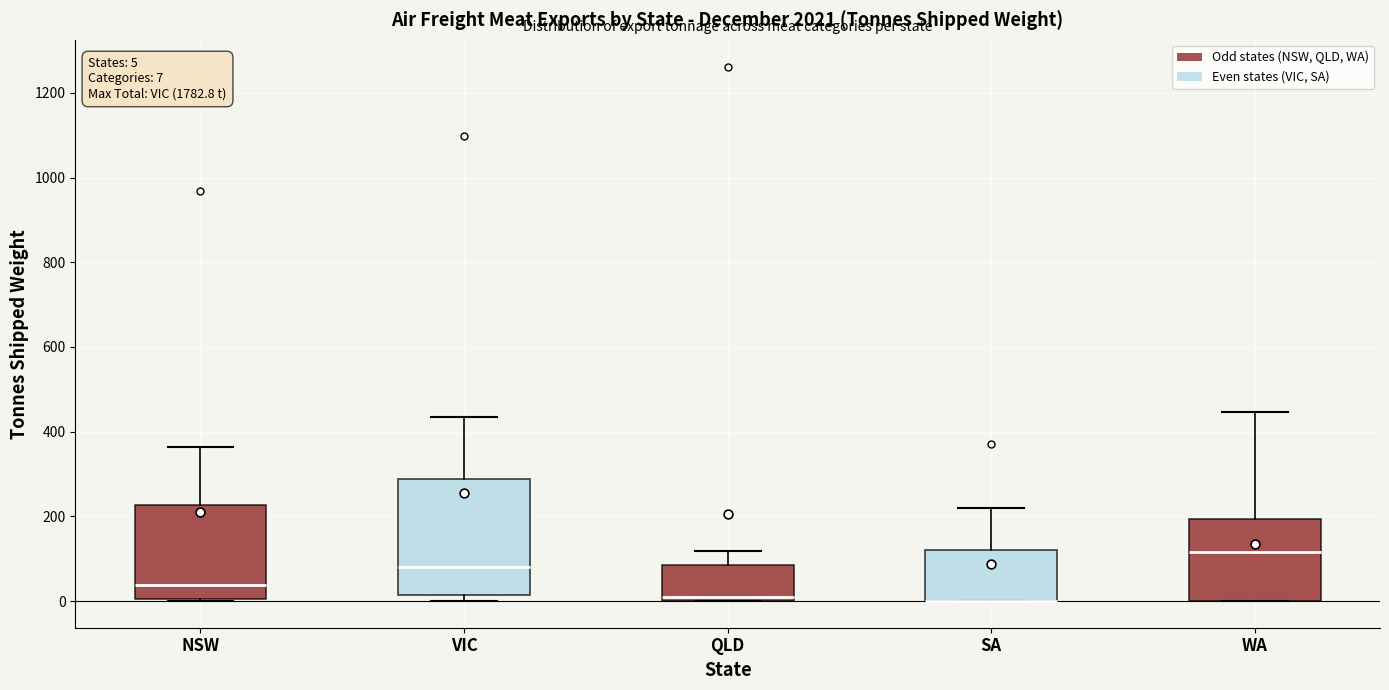

Which box is the tallest, from its lower edge to its upper edge?

VIC